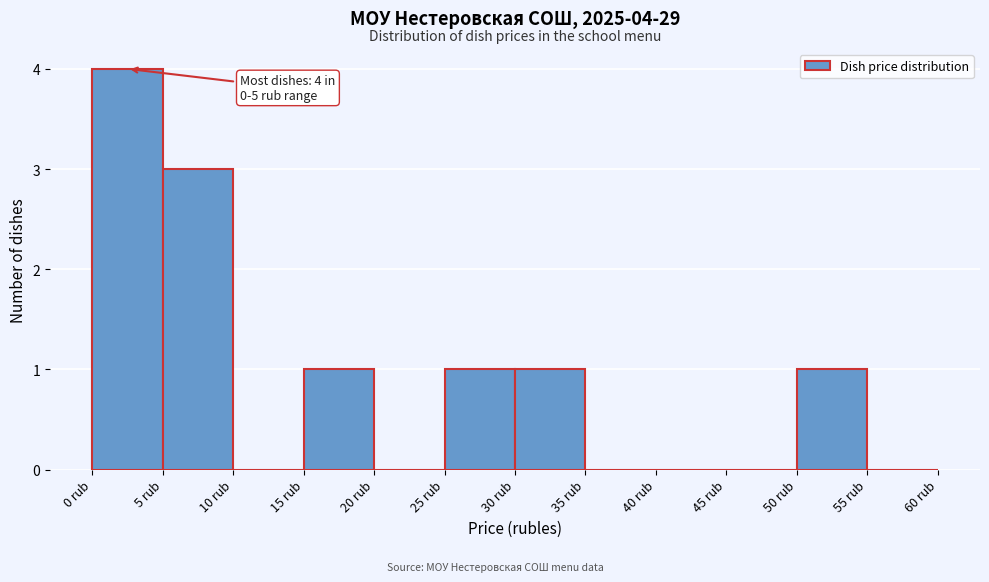

Over which range of the x-axis is the bar tallest?

0 to 5